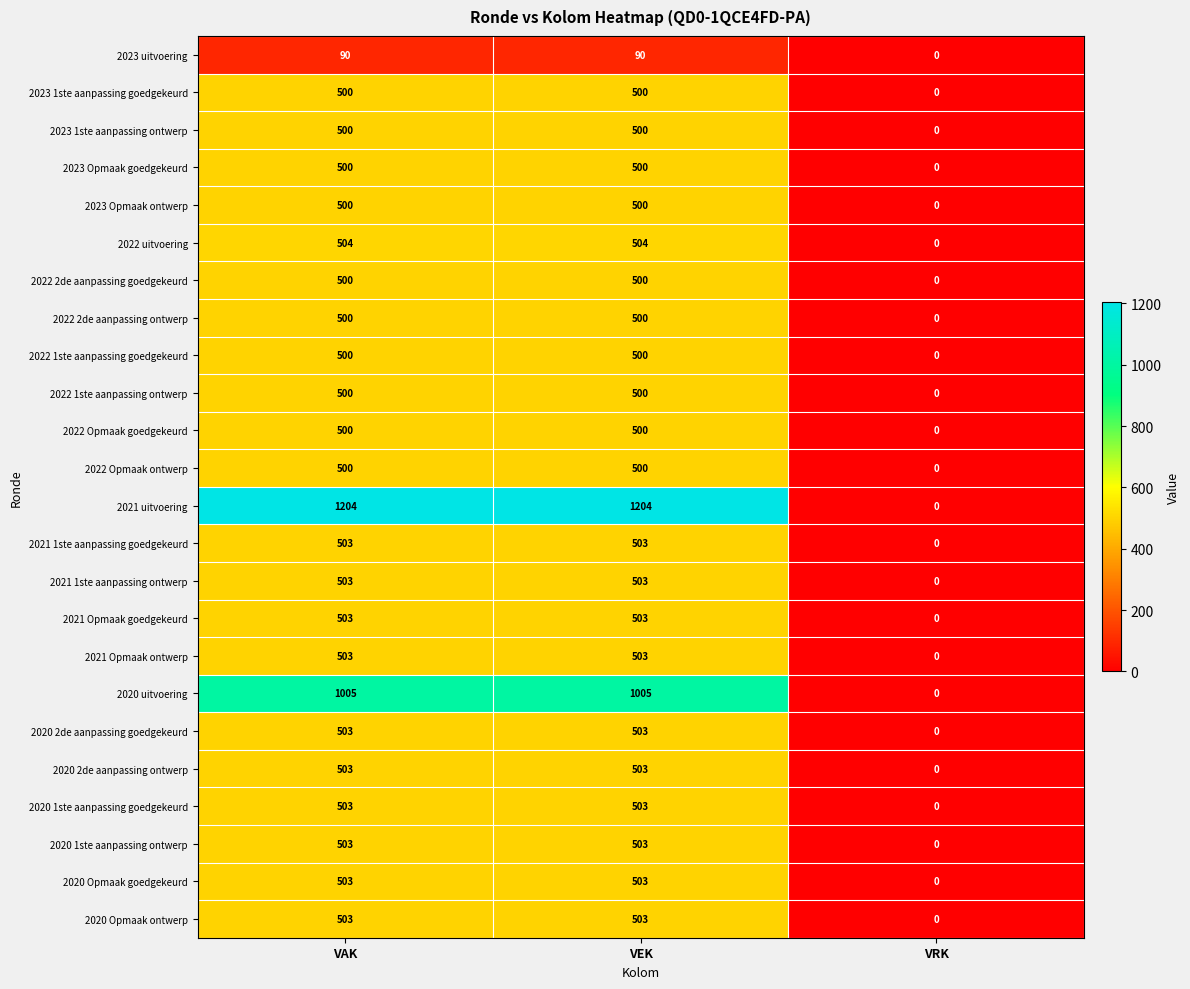

At which category does the chart reach its minimum across all series?

VRK